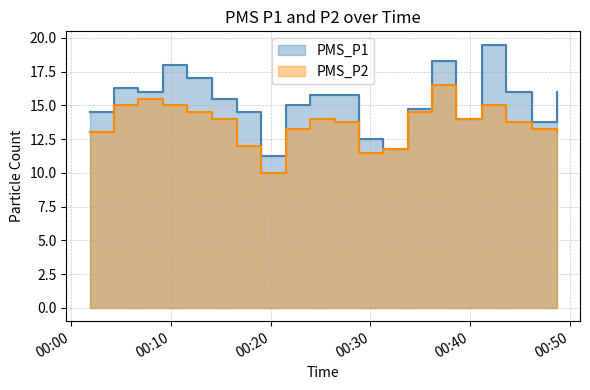

What is the label of the 2nd point from the left?

2022/08/17 00:04:18